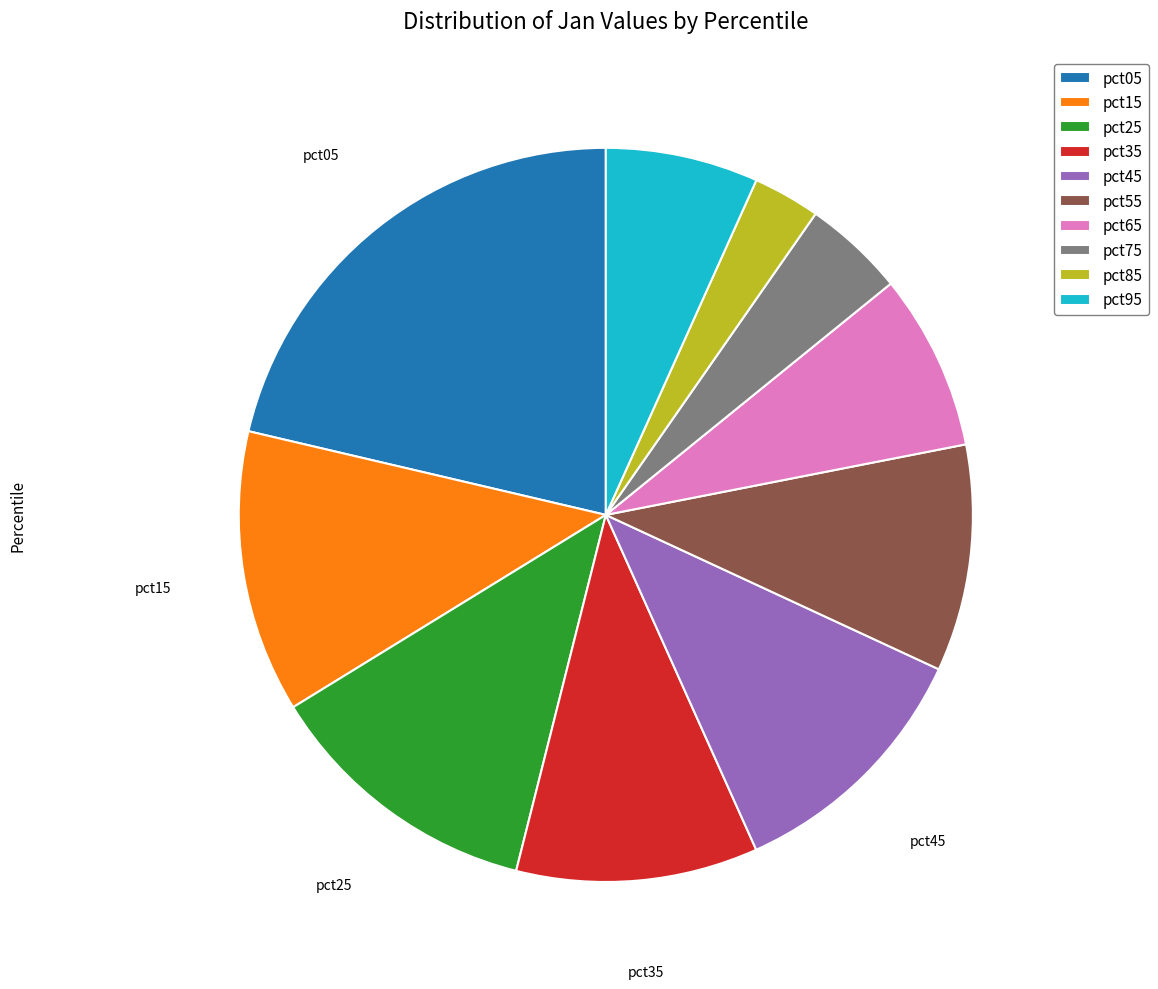

Combined, do pct45 and pct65 account for over 50%?

No